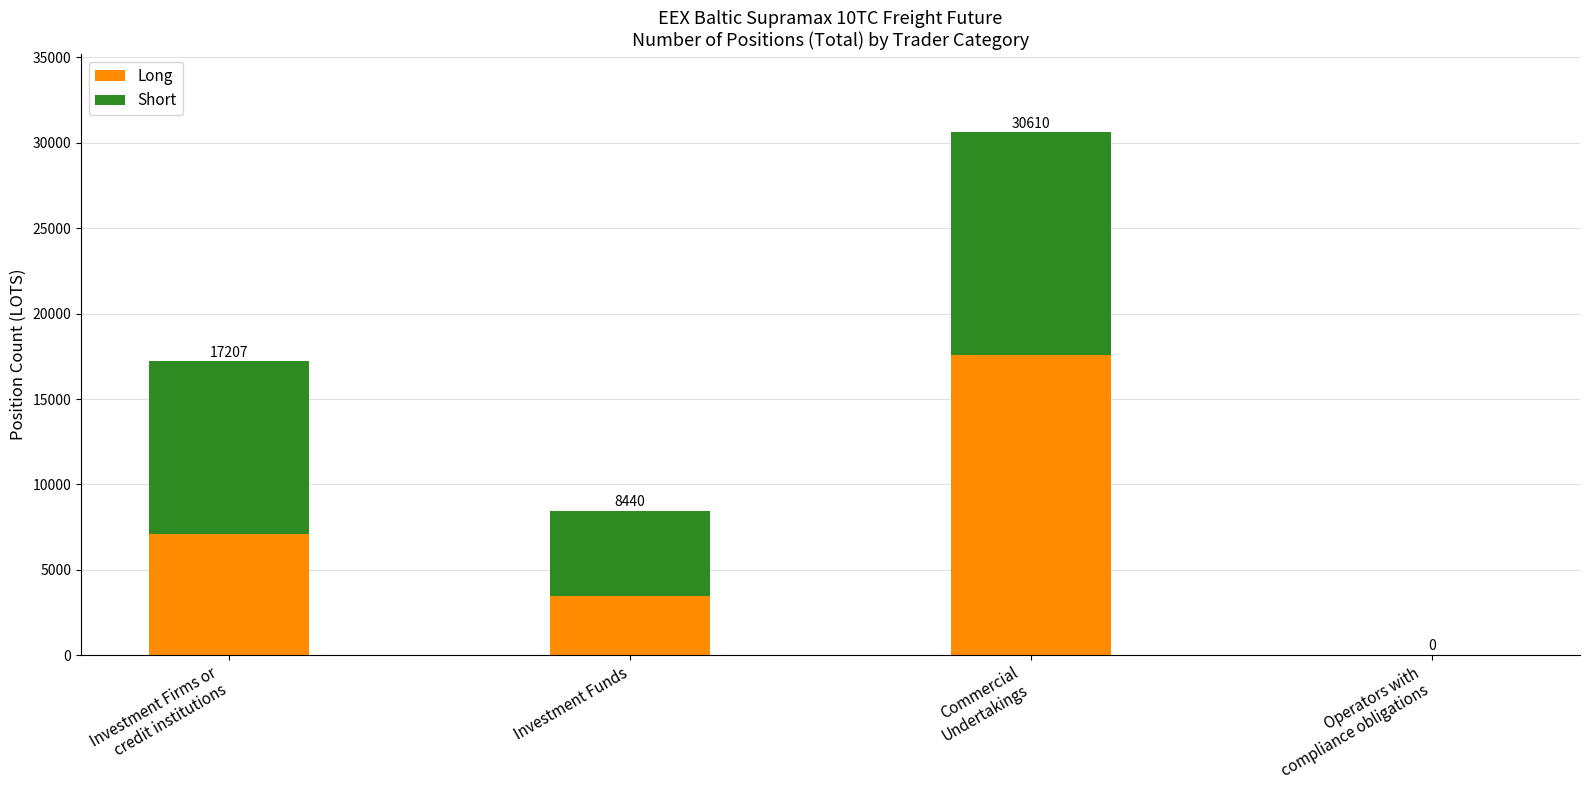

Which series has the largest range (max minus min)?

Long